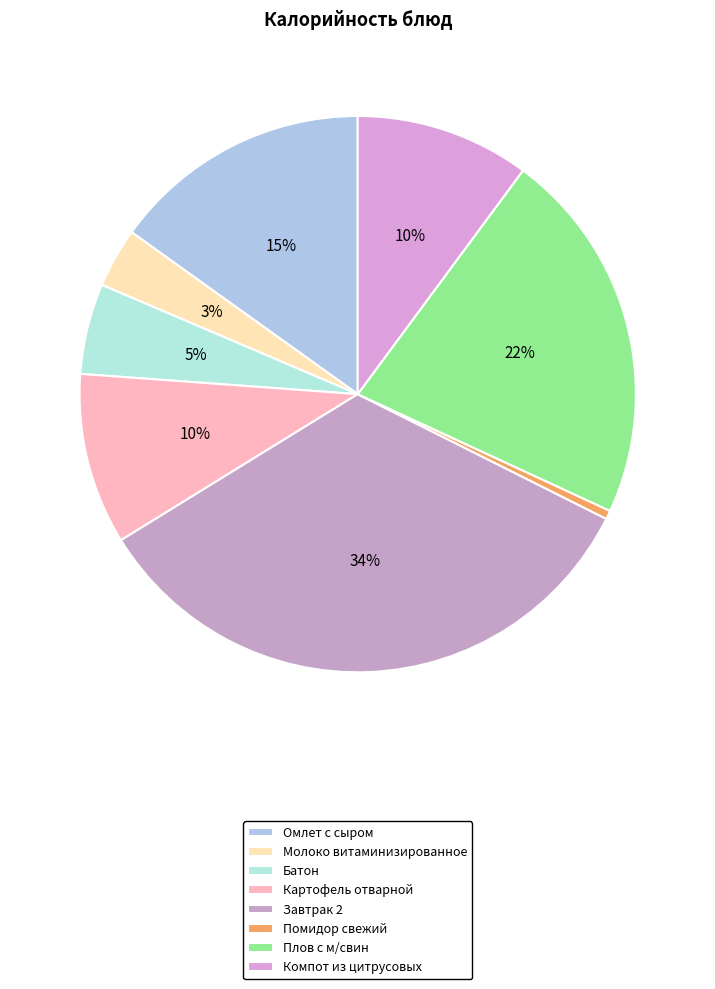

What is the total percentage of Батон and Омлет с сыром?

20.4%